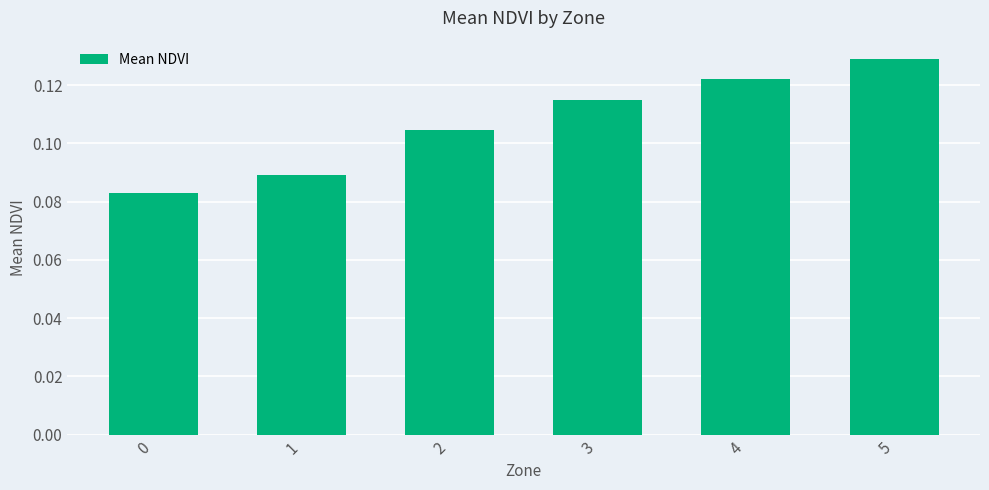

The value at 5 is 0.2. True or false?

False